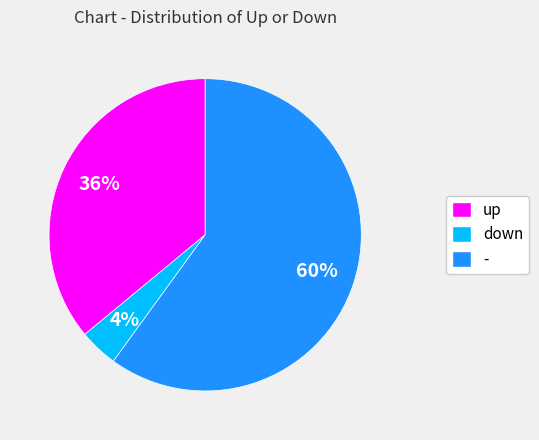

The up slice represents 49% of the pie. True or false?

False